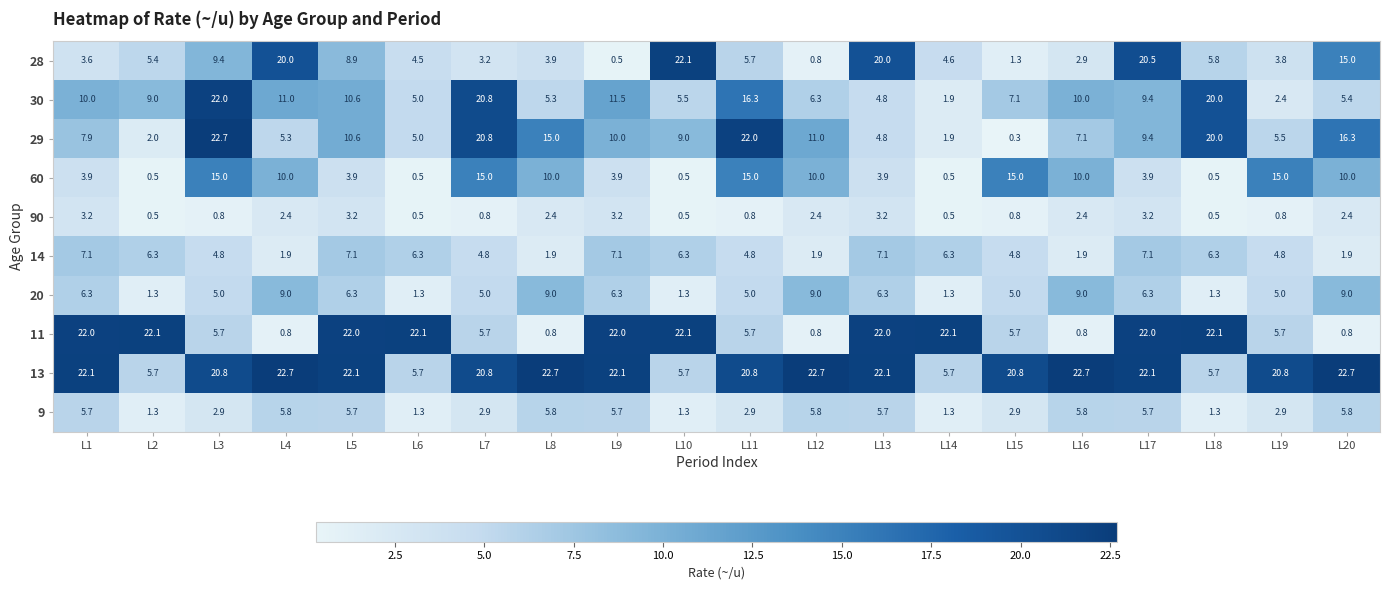

What is the sum of the 30 values at L1 and L19?

12.4